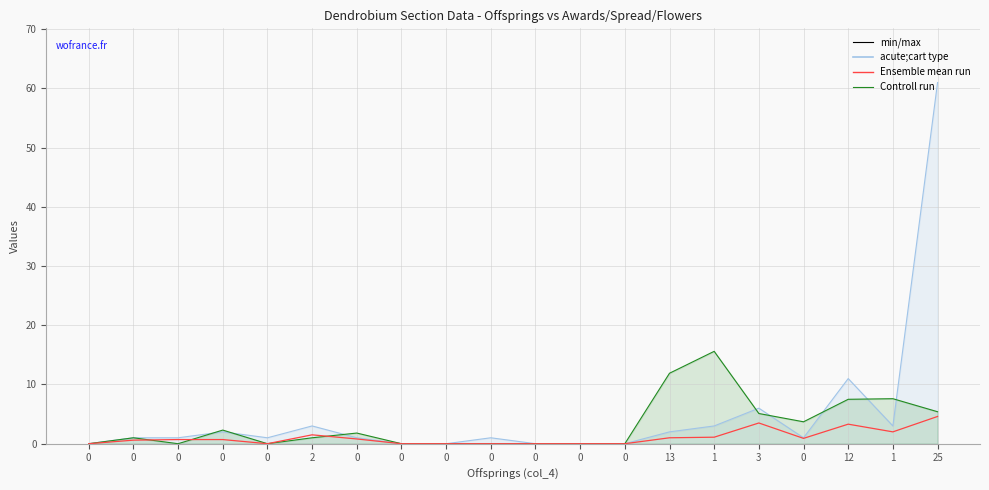

At which category does the data reach its first local peak?

2